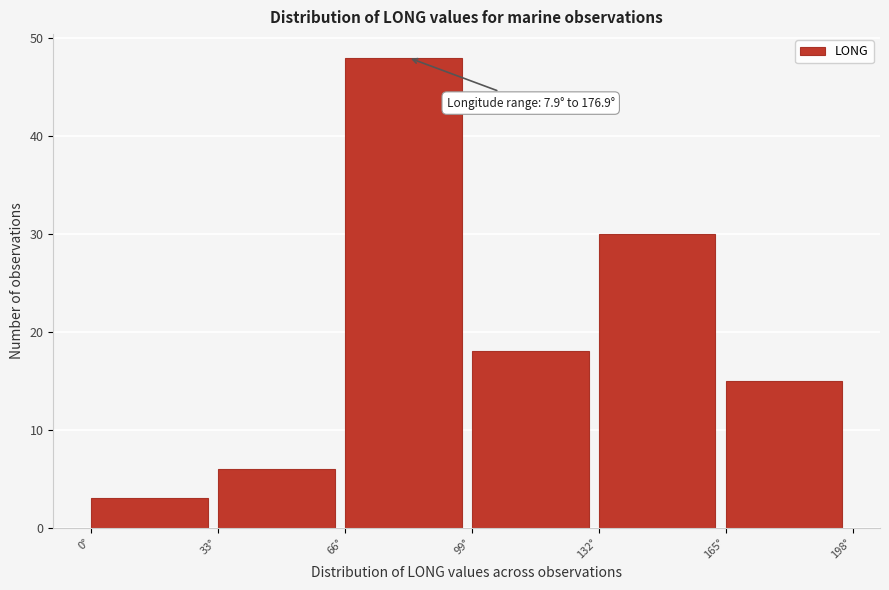

Over which range of the x-axis is the bar tallest?

66 to 99